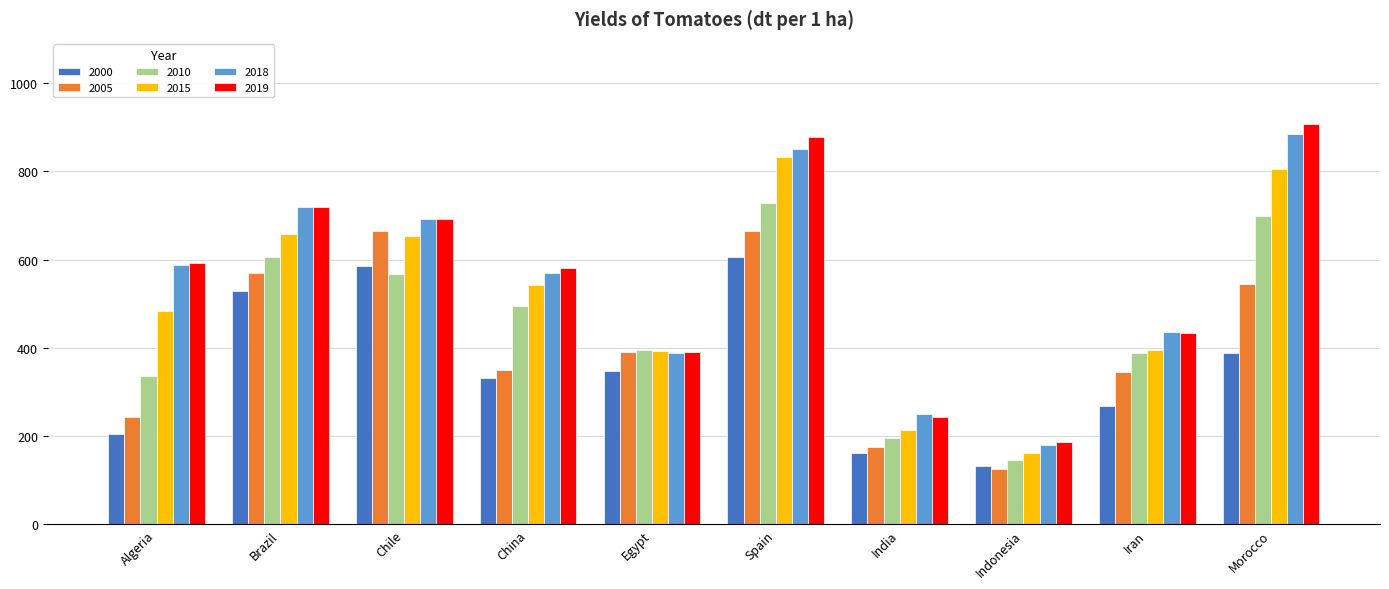

What is the value of the 2005 bar at the 4th from the left?

350.0